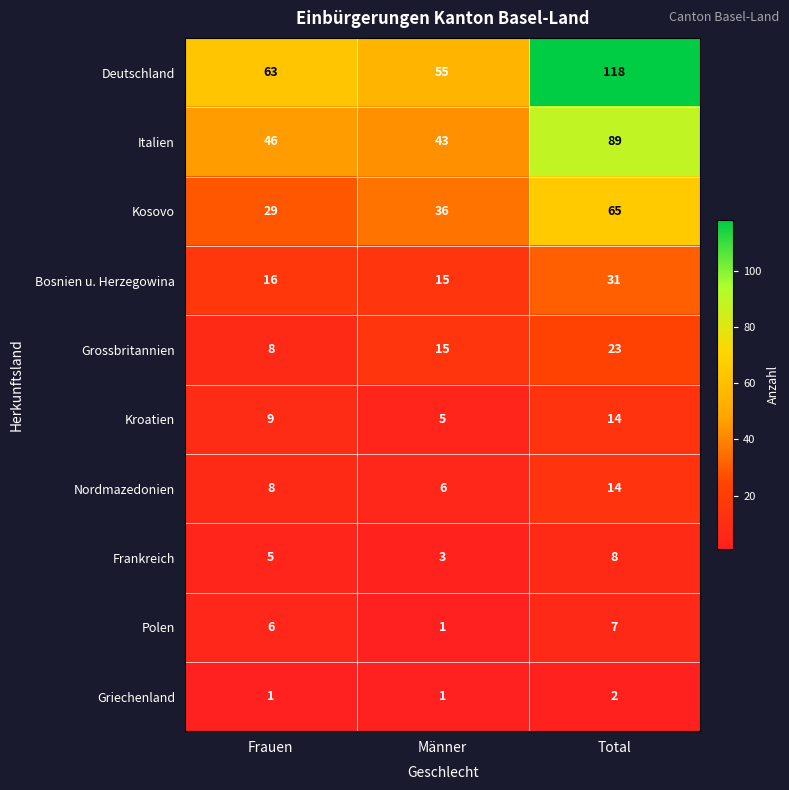

At which label does Bosnien u. Herzegowina reach its peak?

Total